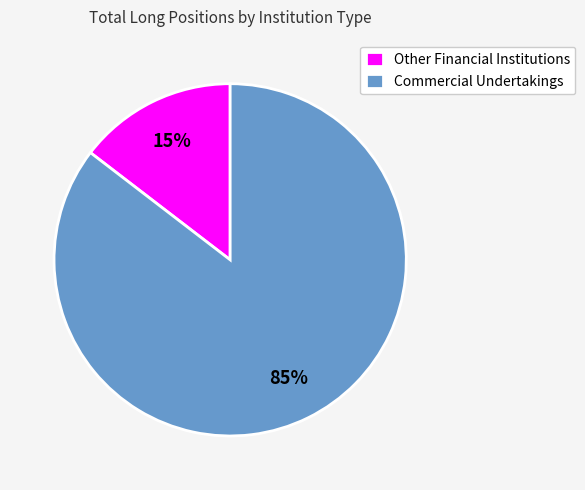

Do Other Financial Institutions and Commercial Undertakings together represent more than half of the pie?

Yes